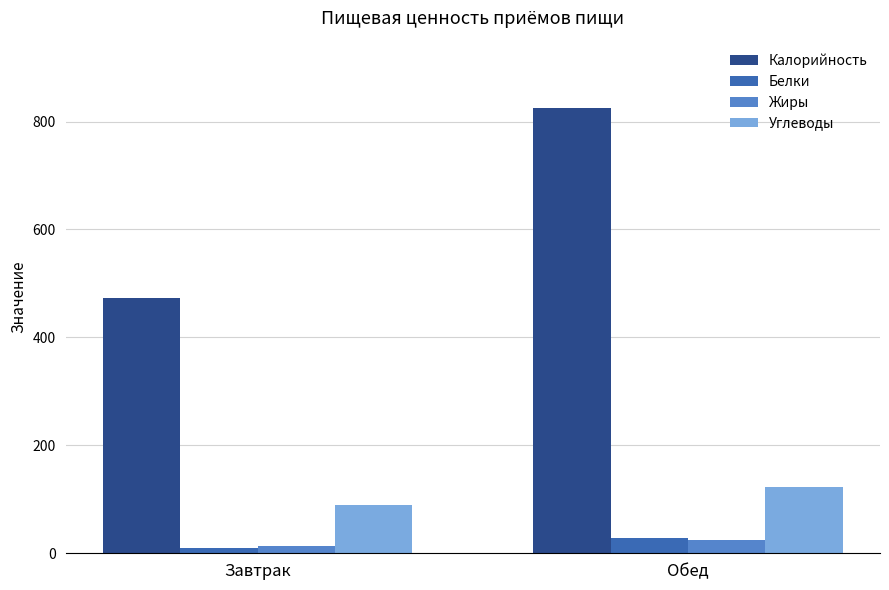

The Углеводы series shows 185.1 at Обед. True or false?

False